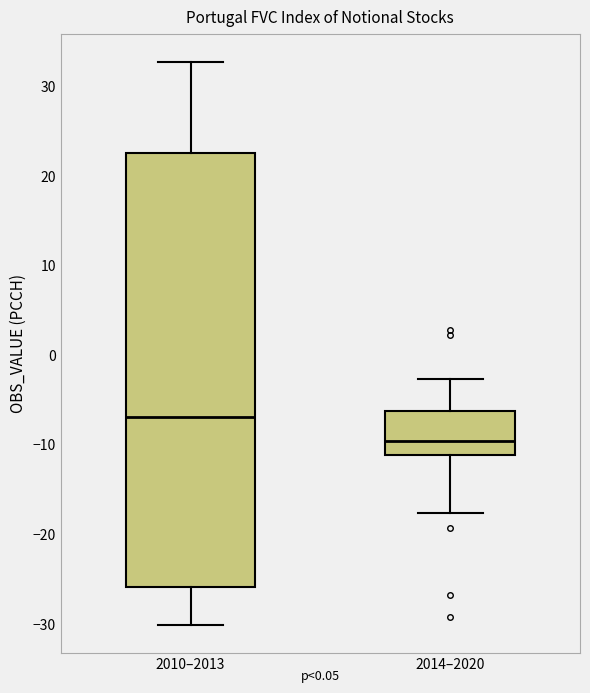

Reading left to right, transcribe this box plot: for each box, give where its median line is, the range the box spans, and where its two whiskers end, as read against the y-axis. The values are not printed on the chart, so give them approximately, as read against the axis.

2010–2013: median -7, box -26 to 23, whiskers -30 to 33
2014–2020: median -10, box -11 to -6, whiskers -18 to -3